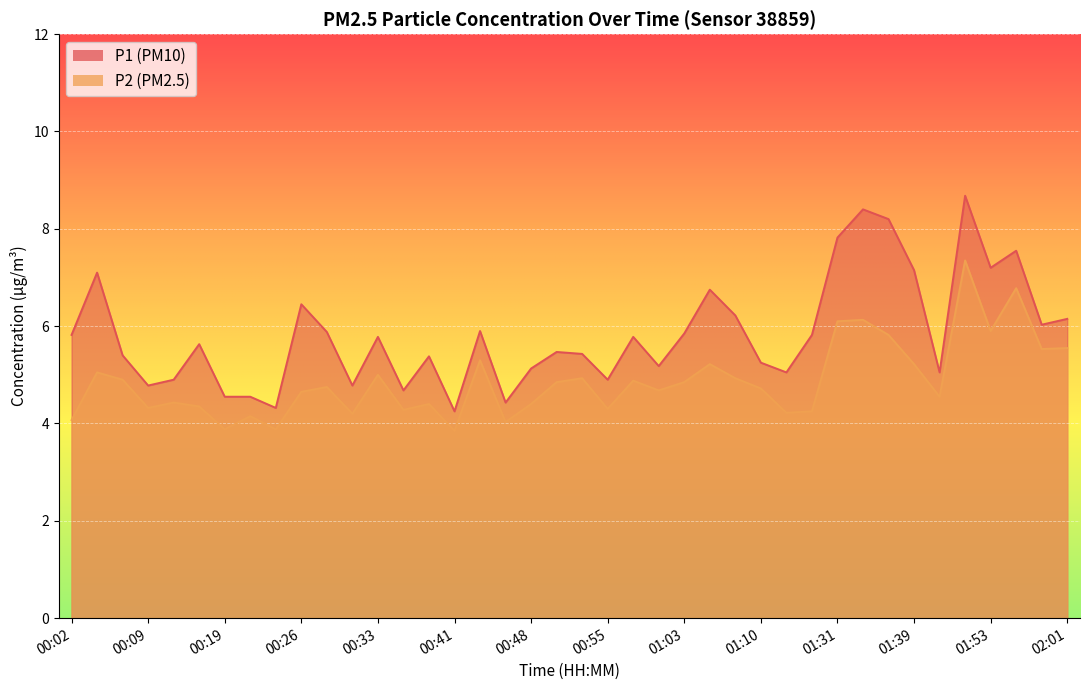

At which category is the sum across all series the highest?

01:50